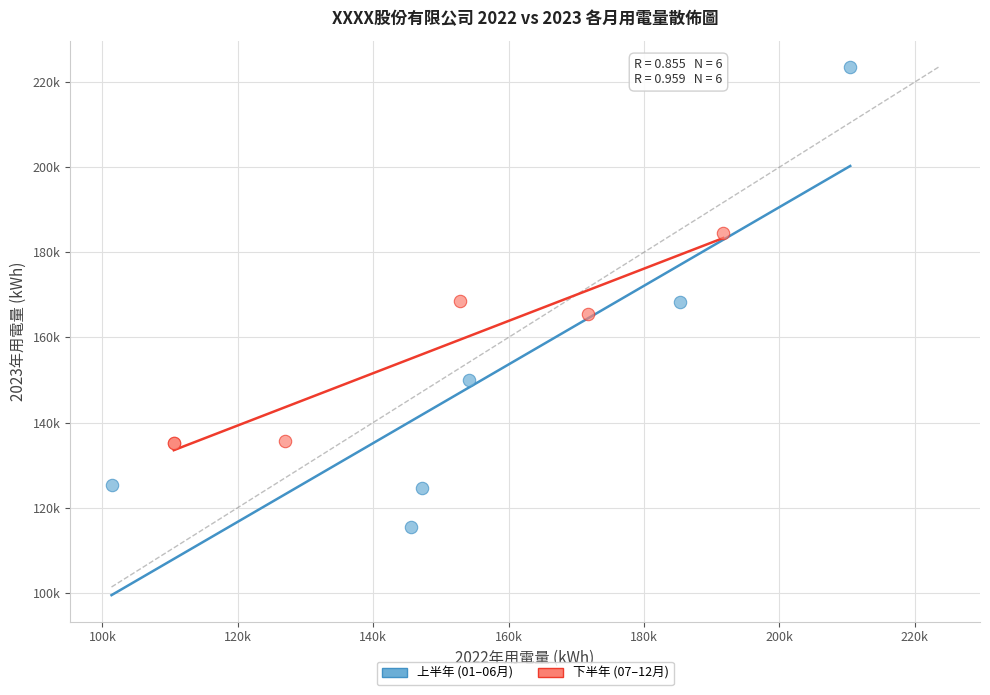

What are all the series names shown in the legend?

上半年 (01–06月), 下半年 (07–12月)